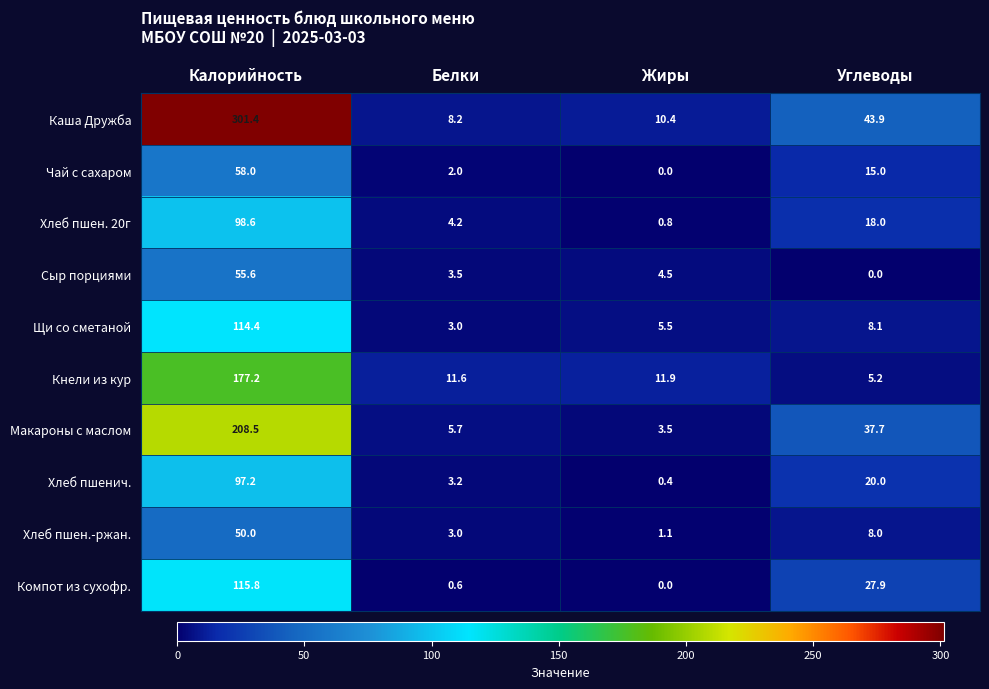

What is the minimum value for Хлеб пшен. 20г?

0.8